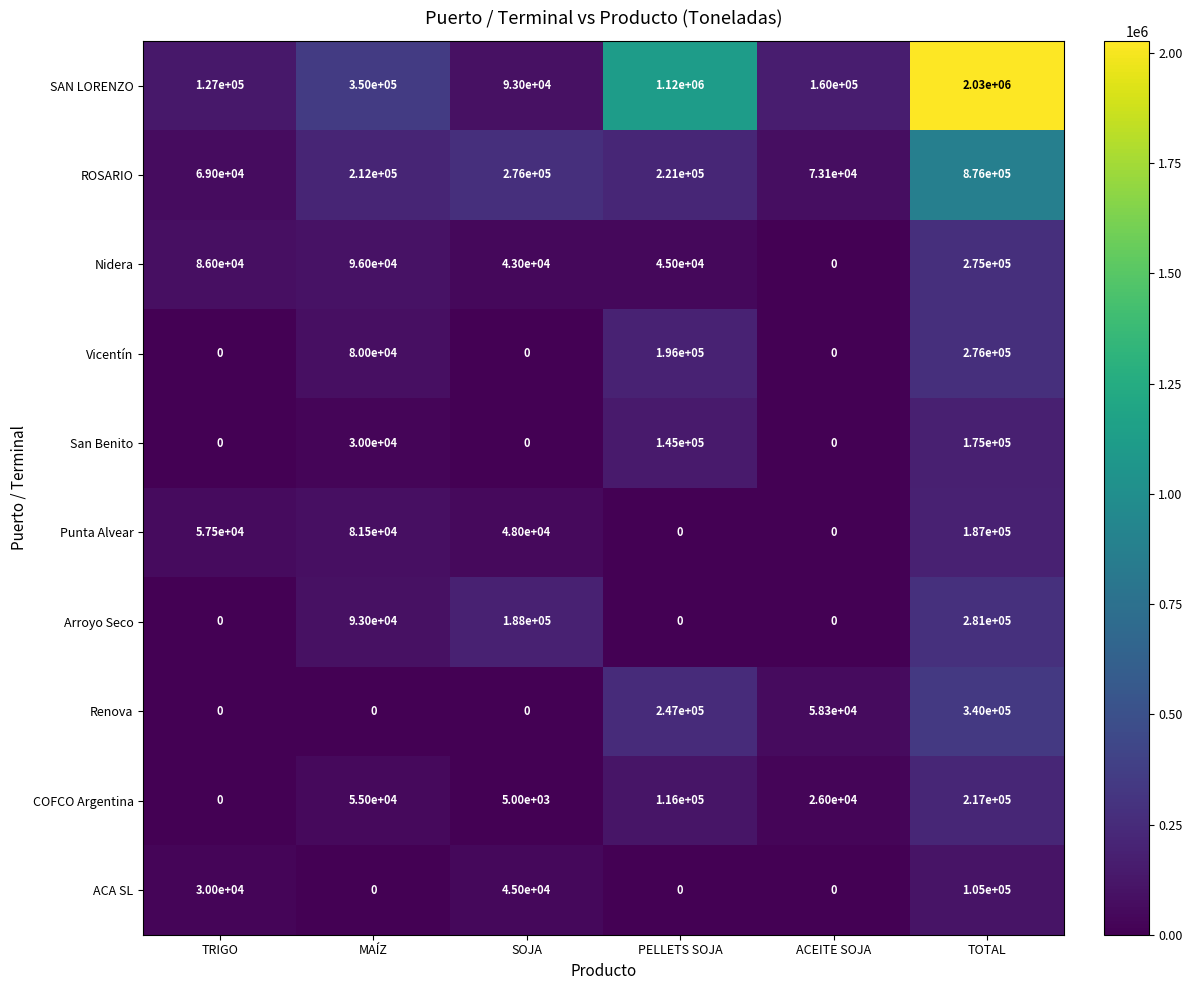

At TOTAL, list the series in order from largest to smallest.

SAN LORENZO, ROSARIO, Renova, Arroyo Seco, Vicentín, Nidera, COFCO Argentina, Punta Alvear, San Benito, ACA SL